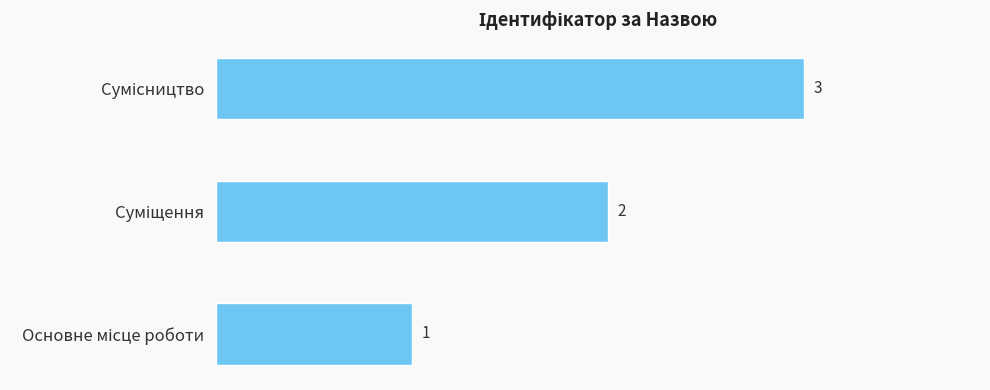

What is the maximum value shown in the chart?

3